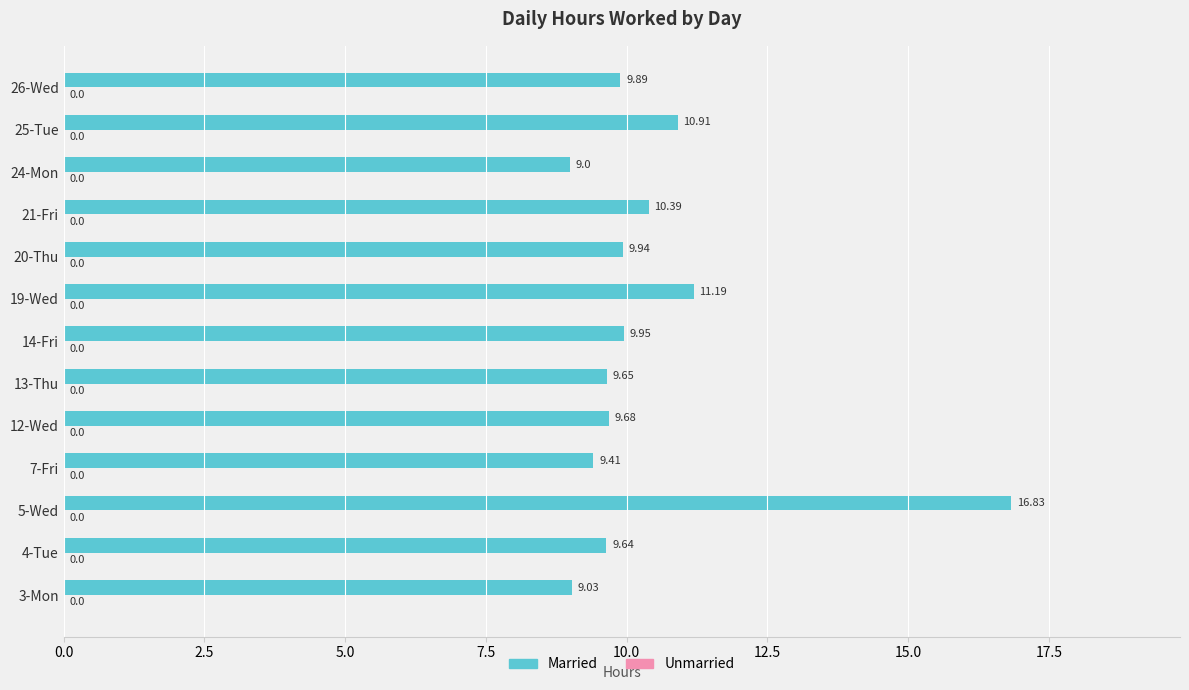

Approximately how many times larger is the value at 19-Wed compared to 20-Thu?

1.1